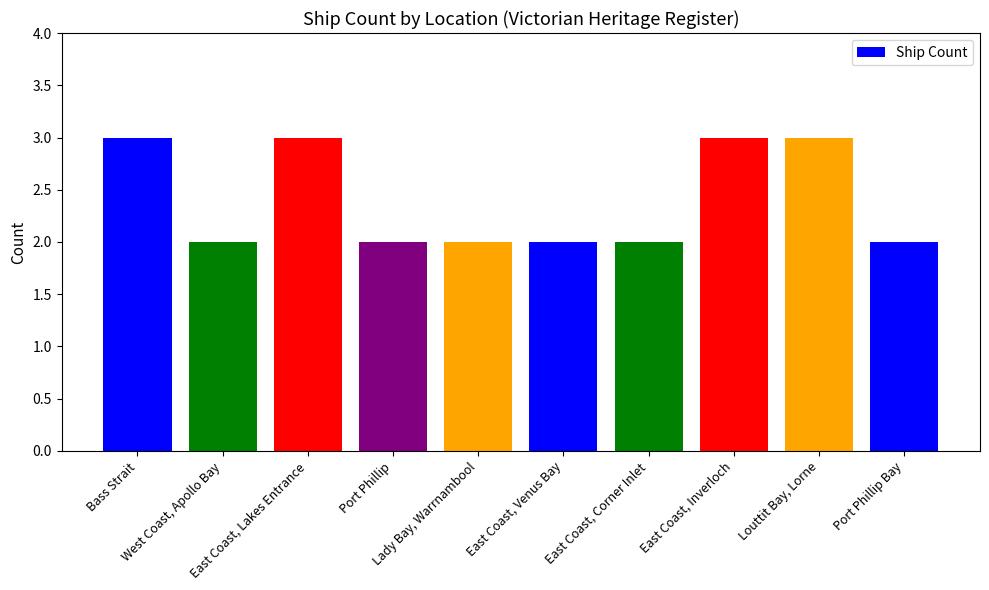

What is the sum of all values?

24